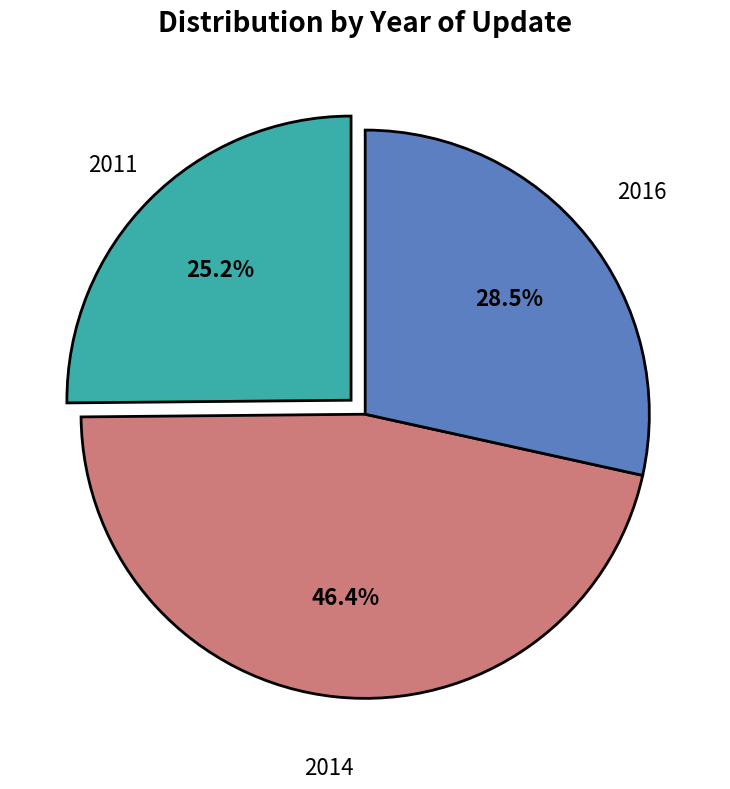

Is there any slice that represents more than half of the pie?

No